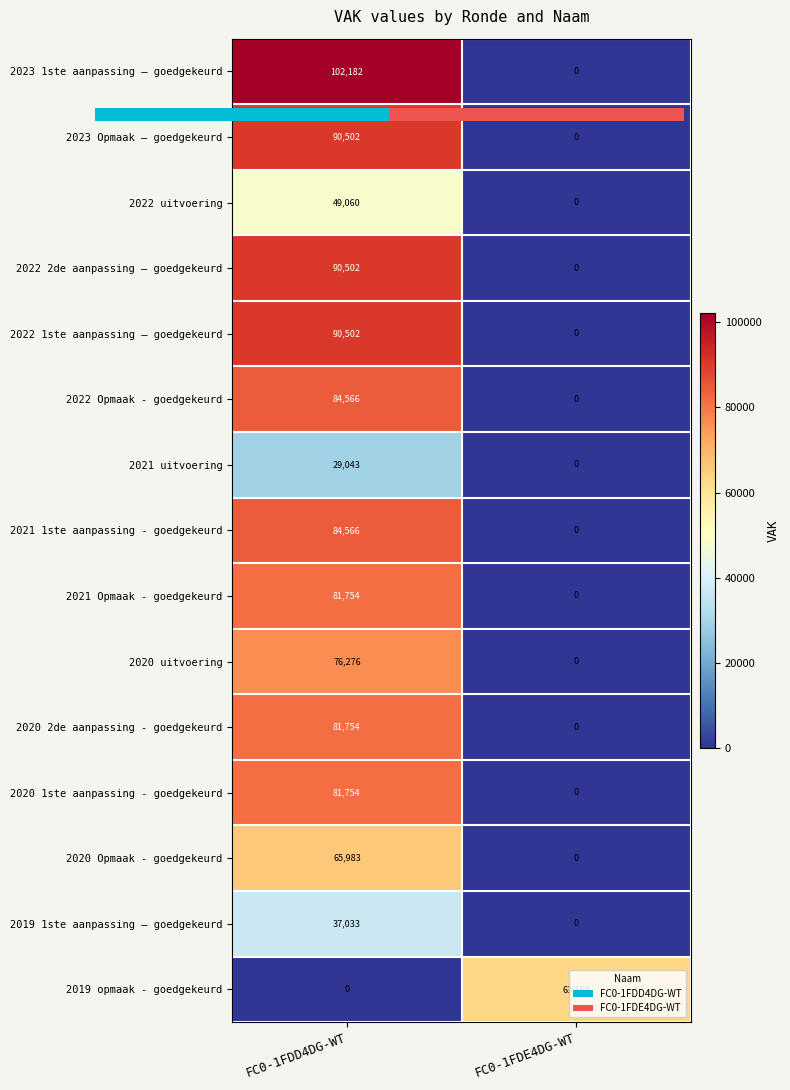

Is the value of 2019 1ste aanpassing – goedgekeurd at FC0-1FDE4DG-WT greater than the value of 2022 1ste aanpassing – goedgekeurd at FC0-1FDD4DG-WT?

No